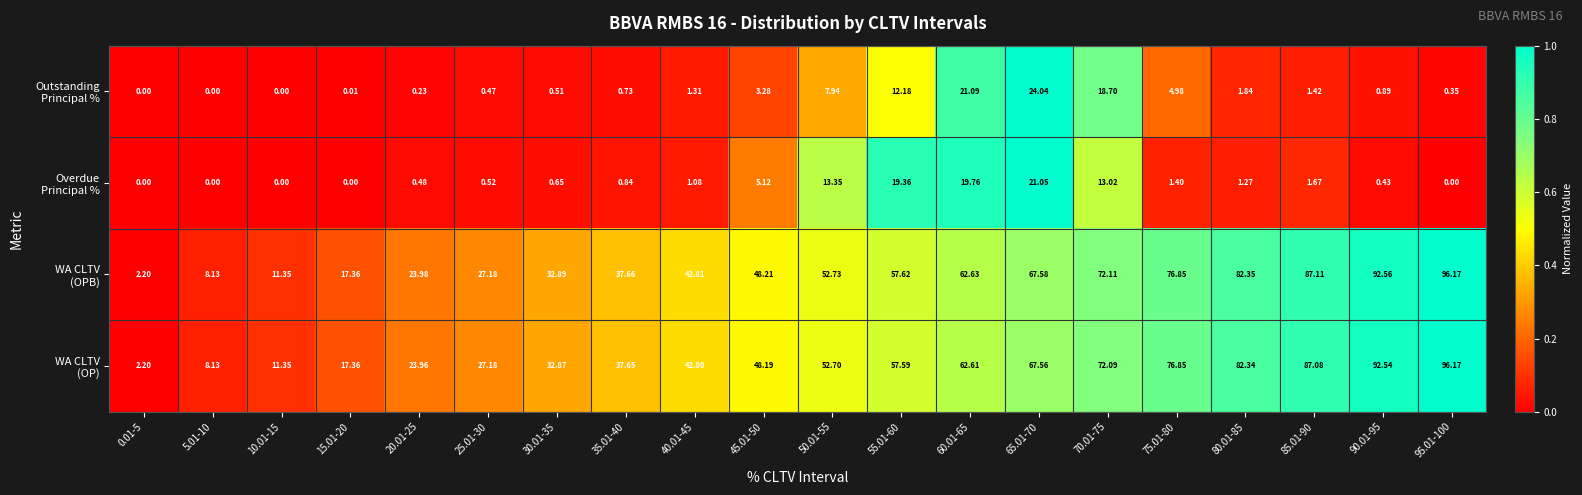

How many data points does each series have?

20